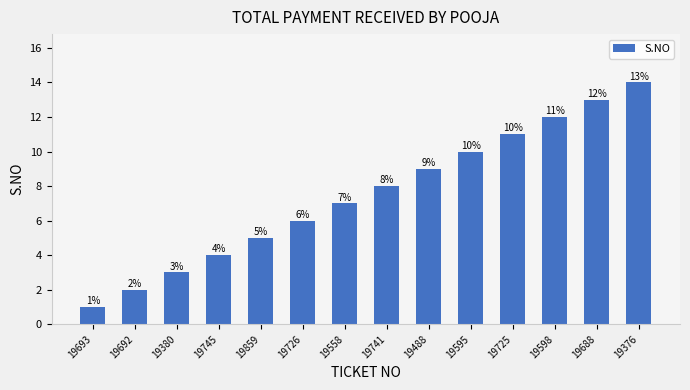

At which category does the chart reach its peak across all series?

19376